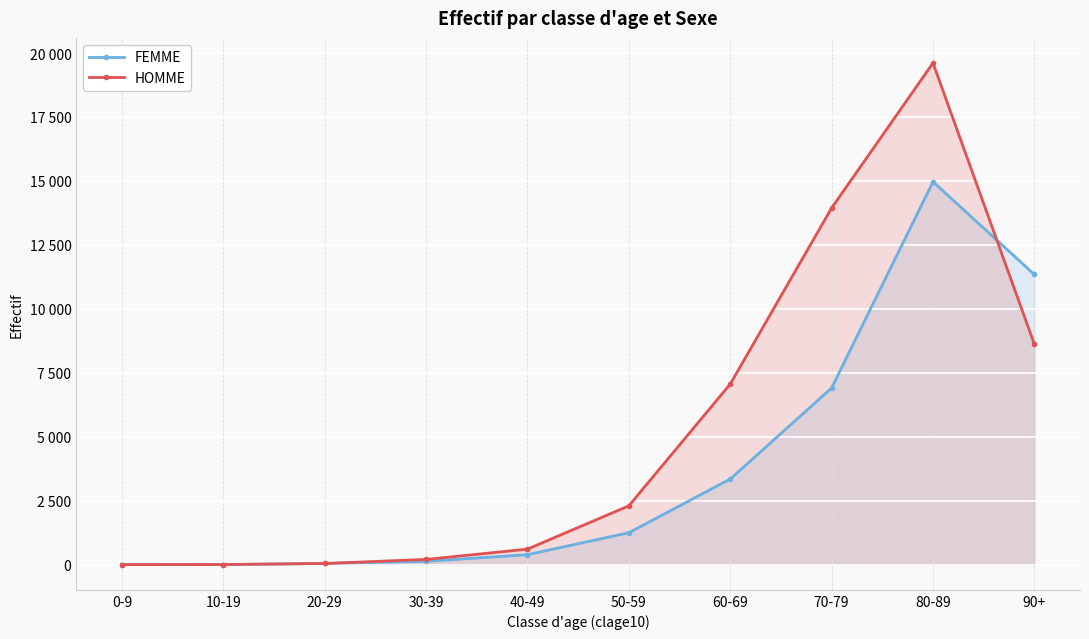

What is the sum of the HOMME values at 50-59 and 80-89?

21914